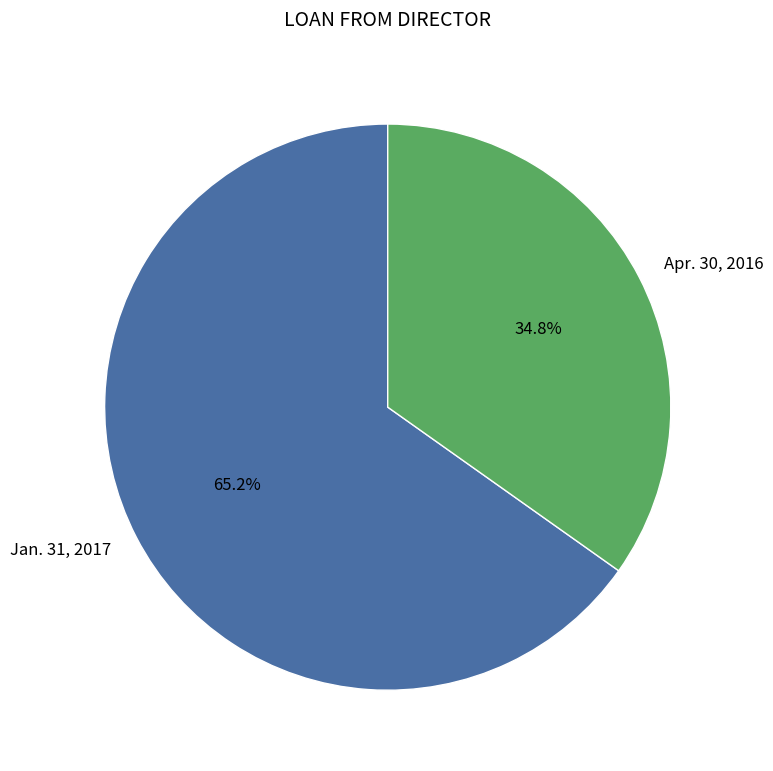

What portion of the pie excludes Apr. 30, 2016?

65.2%